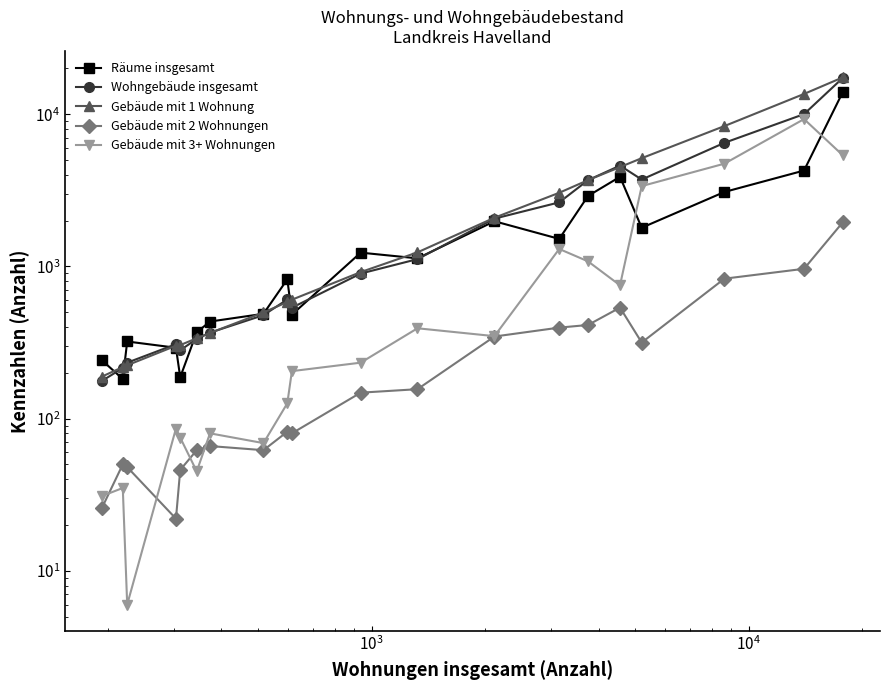

What is the difference between the second highest and second lowest values in the Gebäude mit 1 Wohnung series?

13359